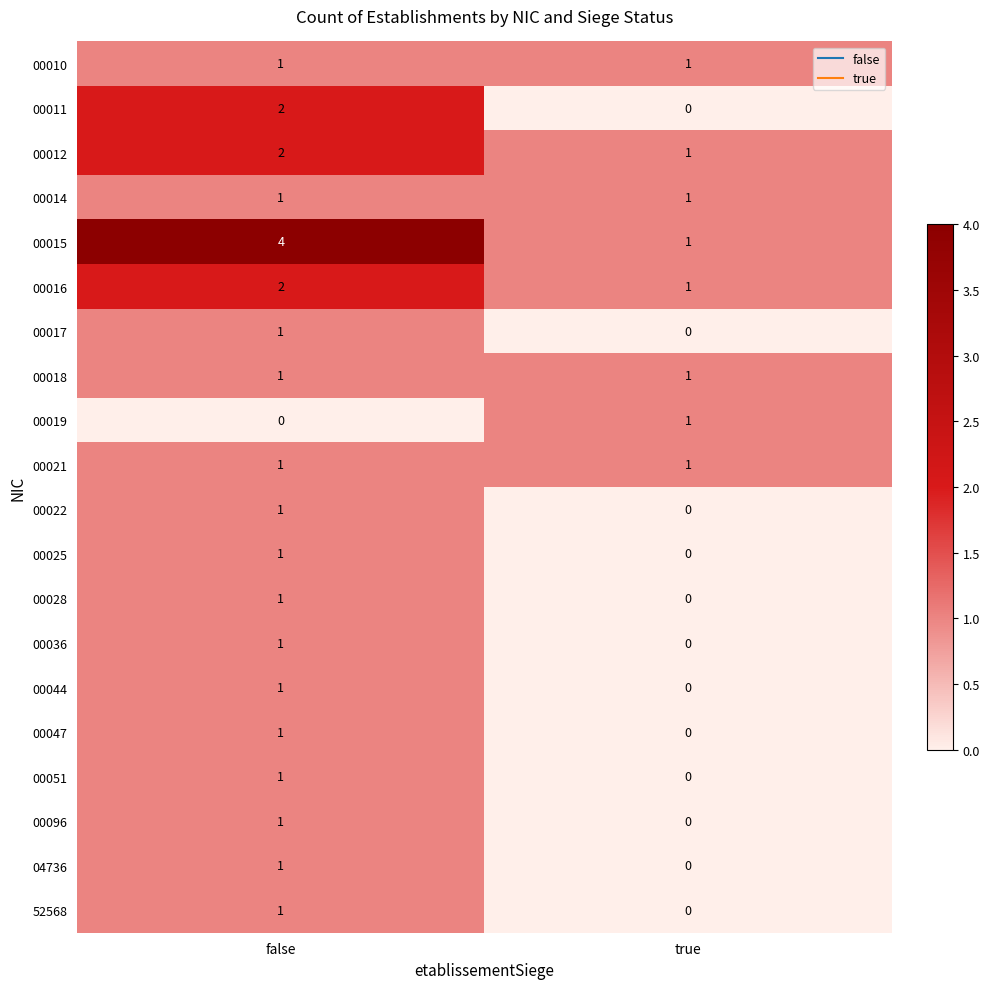

The 00025 series shows -1 at true. True or false?

False